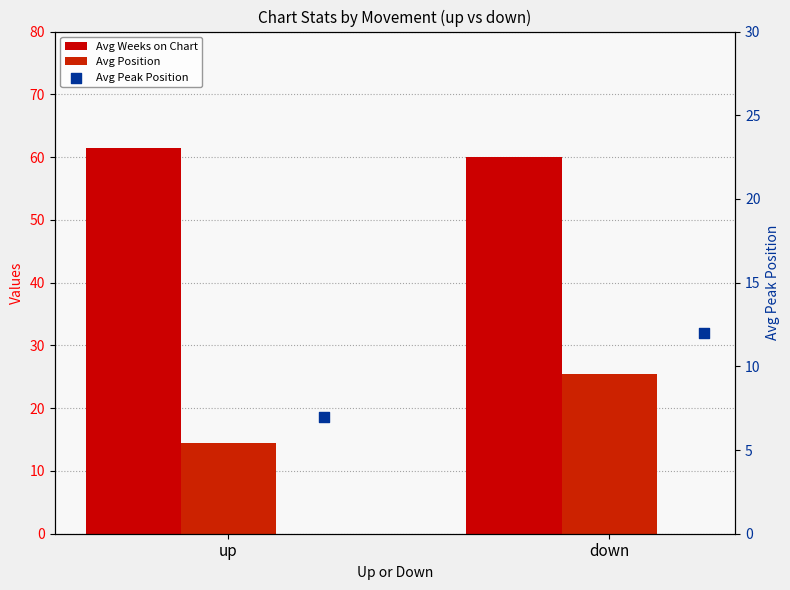

At how many categories does at least one series exceed 53?

2